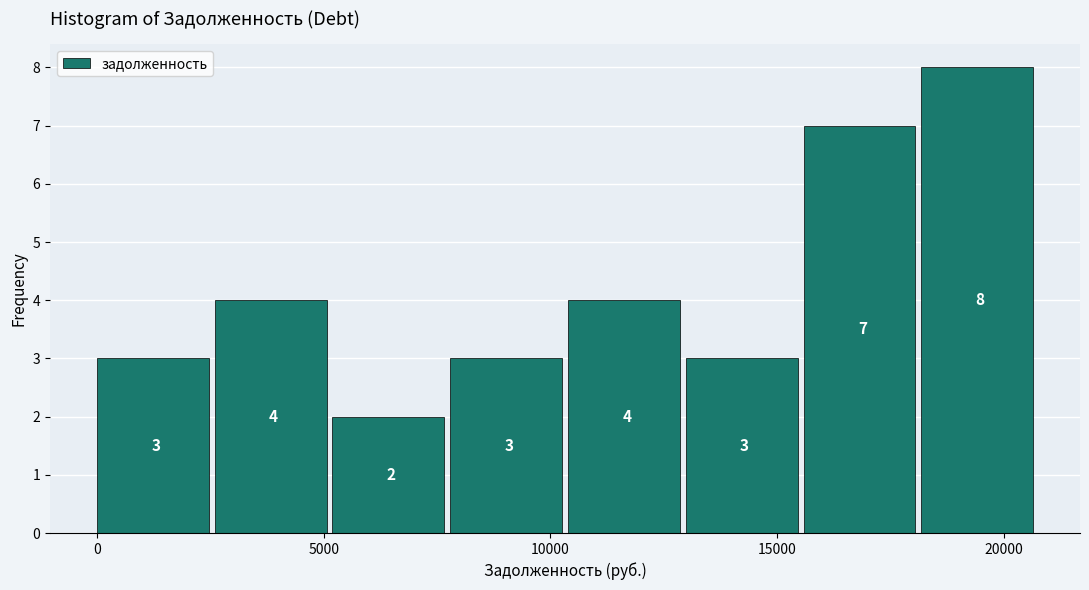

Which range on the x-axis has the tallest bar?

18000 to 21000